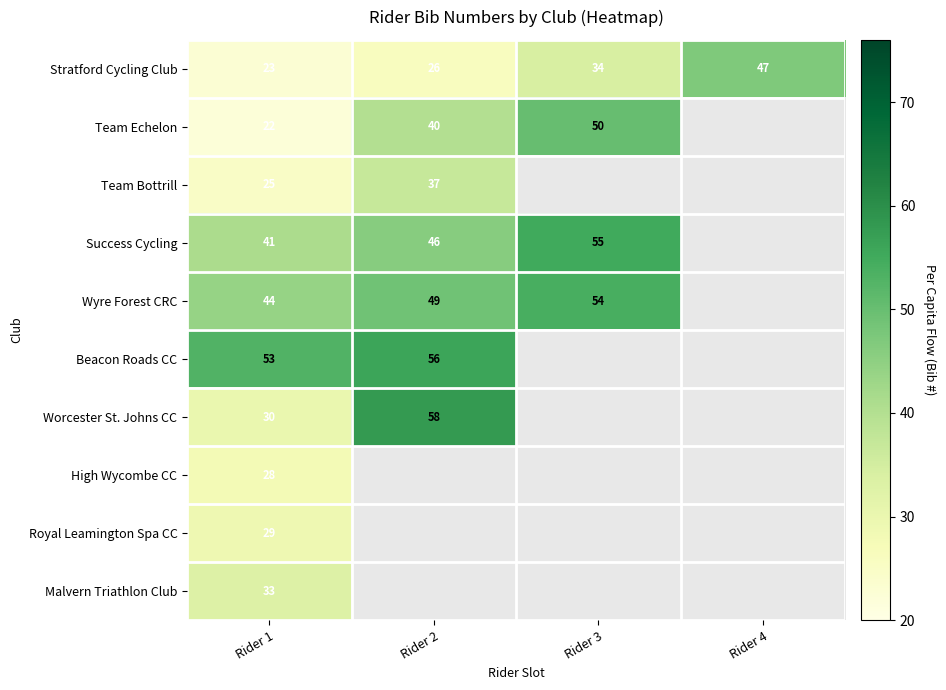

What is the difference between the maximum and minimum values in the Stratford Cycling Club series?

24